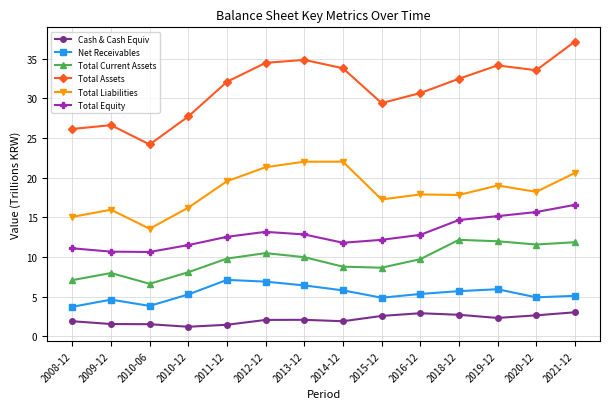

True or false: Cash & Cash Equiv has more than 0 points higher than both neighbors.

True